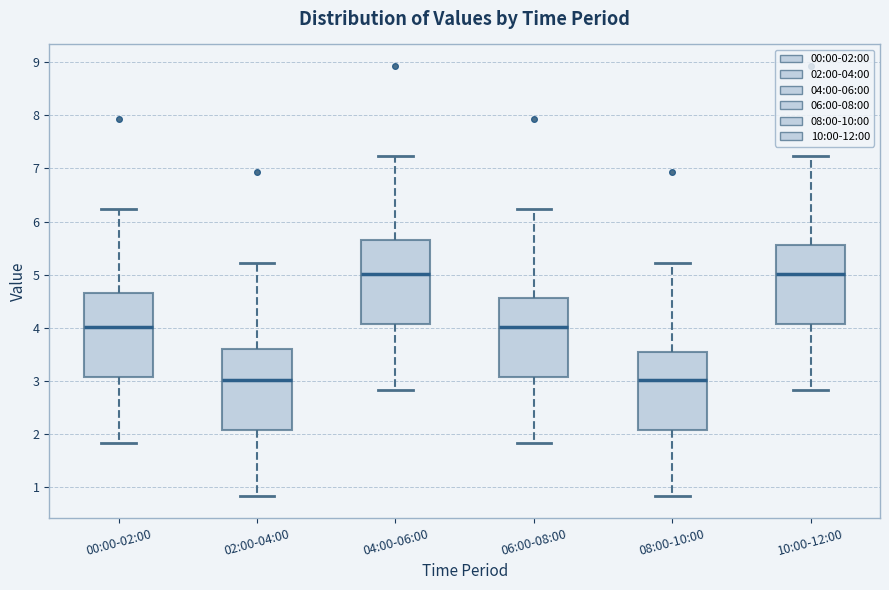

Reading left to right, transcribe this box plot: for each box, give where its median line is, the range the box spans, and where its two whiskers end, as read against the y-axis. The values are not printed on the chart, so give them approximately, as read against the axis.

00:00-02:00: median 4.0, box 3.1 to 4.6, whiskers 1.8 to 6.2
02:00-04:00: median 3.0, box 2.1 to 3.6, whiskers 0.8 to 5.2
04:00-06:00: median 5.0, box 4.1 to 5.6, whiskers 2.8 to 7.2
06:00-08:00: median 4.0, box 3.1 to 4.6, whiskers 1.8 to 6.2
08:00-10:00: median 3.0, box 2.1 to 3.6, whiskers 0.8 to 5.2
10:00-12:00: median 5.0, box 4.1 to 5.6, whiskers 2.8 to 7.2